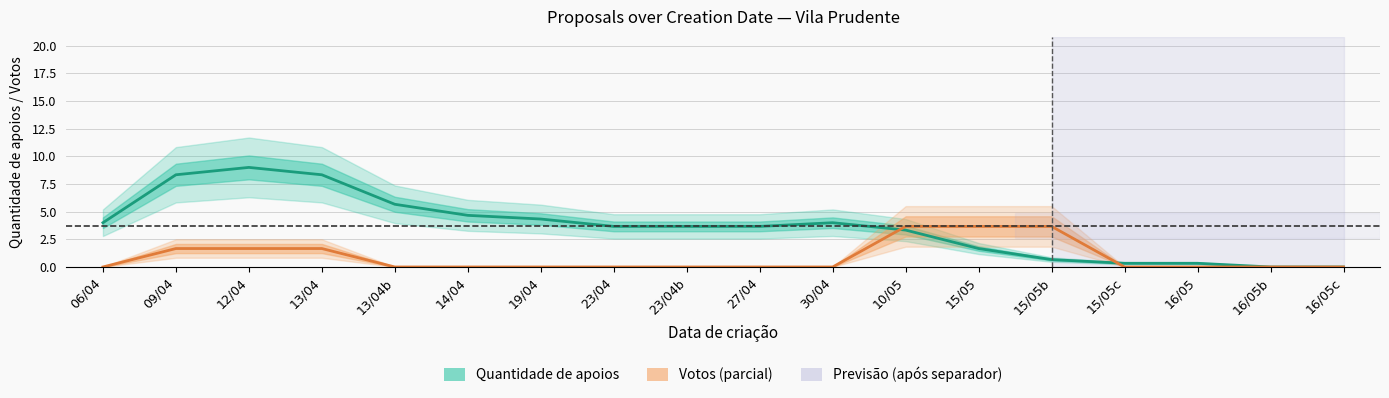

At how many categories does at least one series exceed 5?

4